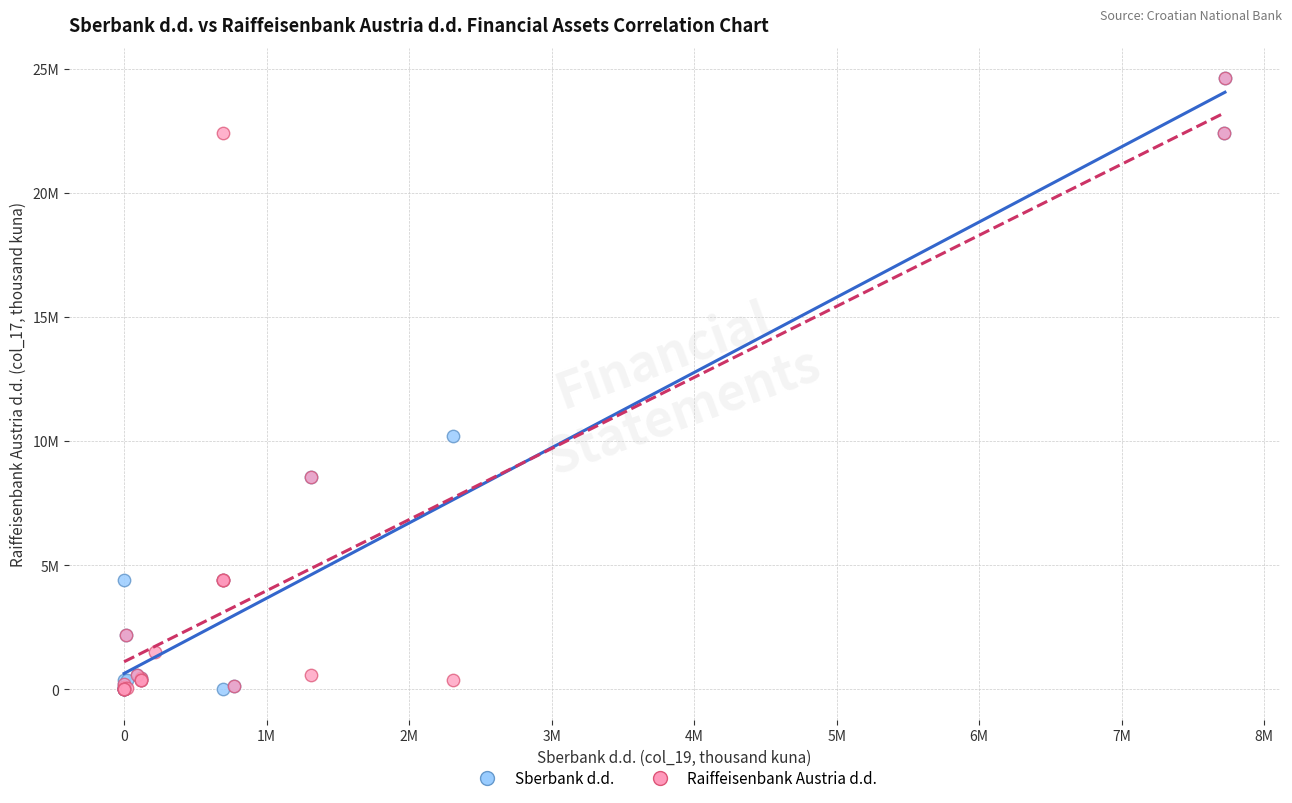

What are all the series names shown in the legend?

Sberbank d.d., Raiffeisenbank Austria d.d.